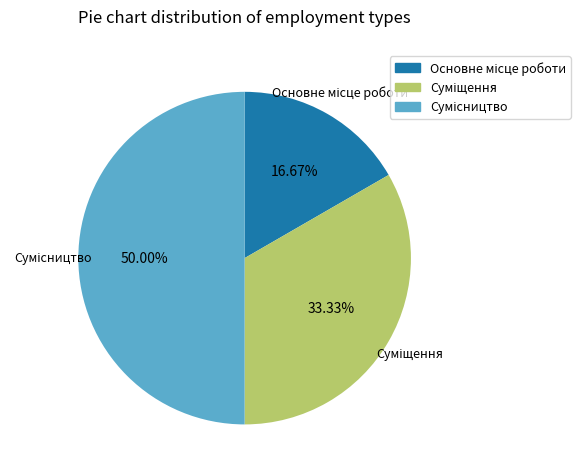

How many segments does this pie chart have?

3